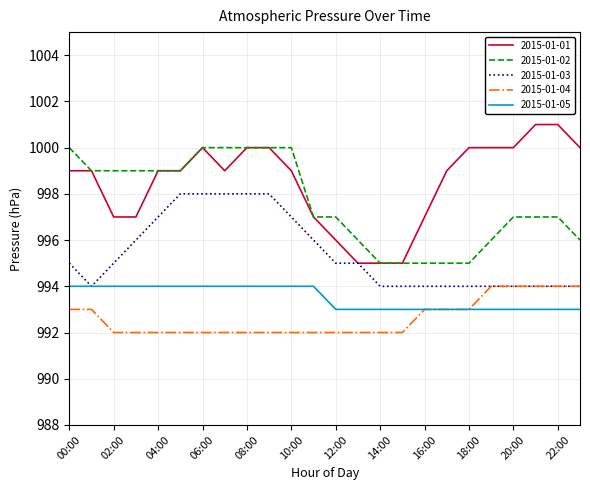

True or false: 2015-01-04 and 2015-01-01 cross at least once.

False